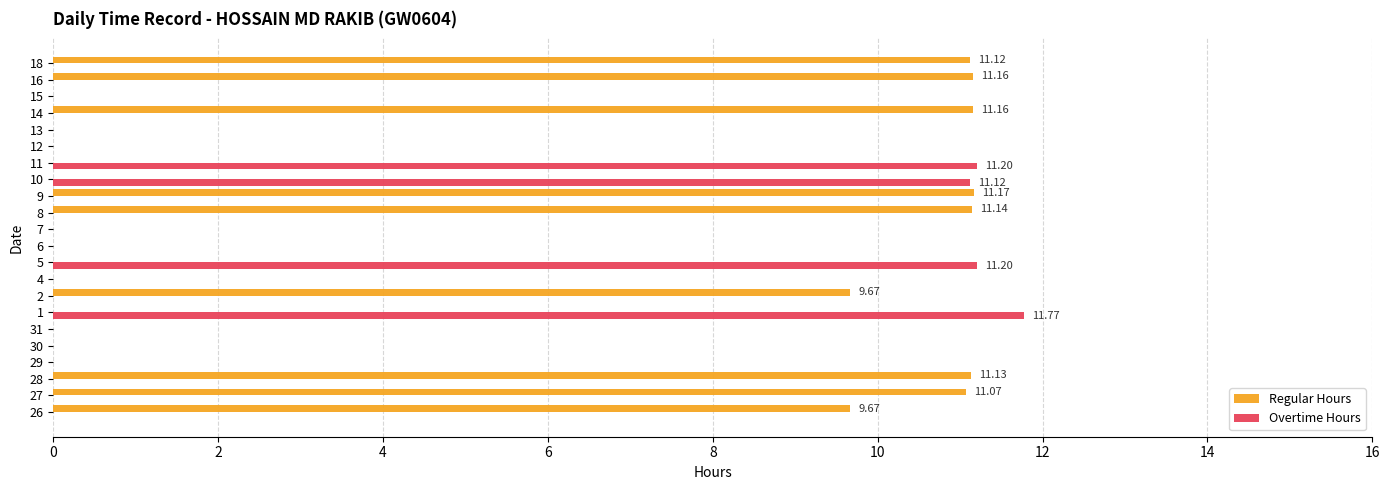

Count the number of data series in this chart.

2